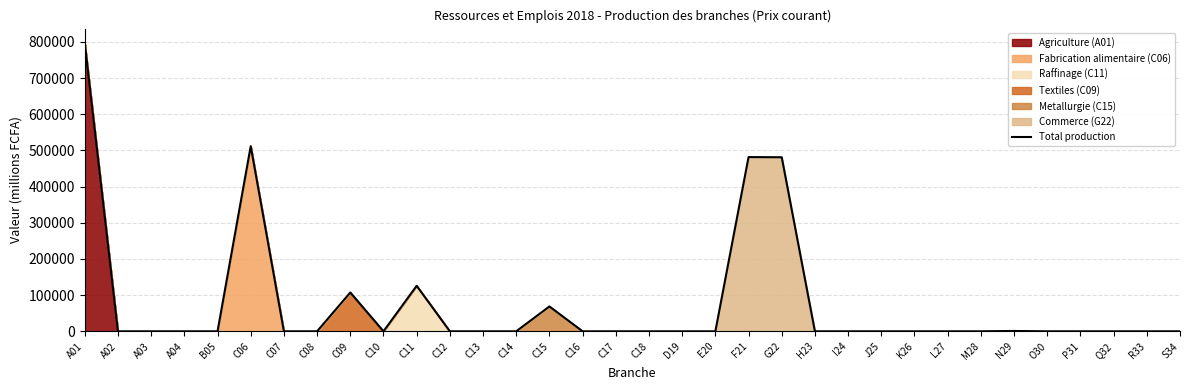

Is it true that the value at L27 is 523285?

False